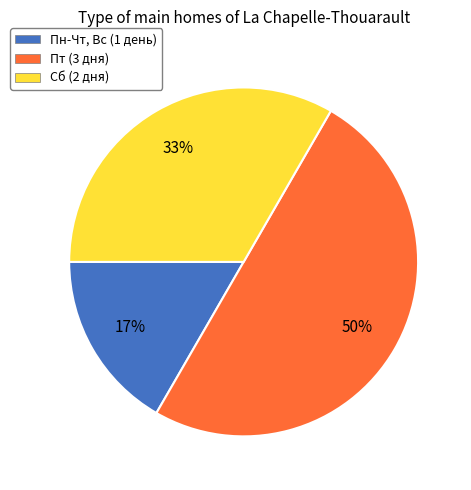

Is the sum of Пт (3 дня) and Пн-Чт, Вс (1 день) greater than half?

Yes